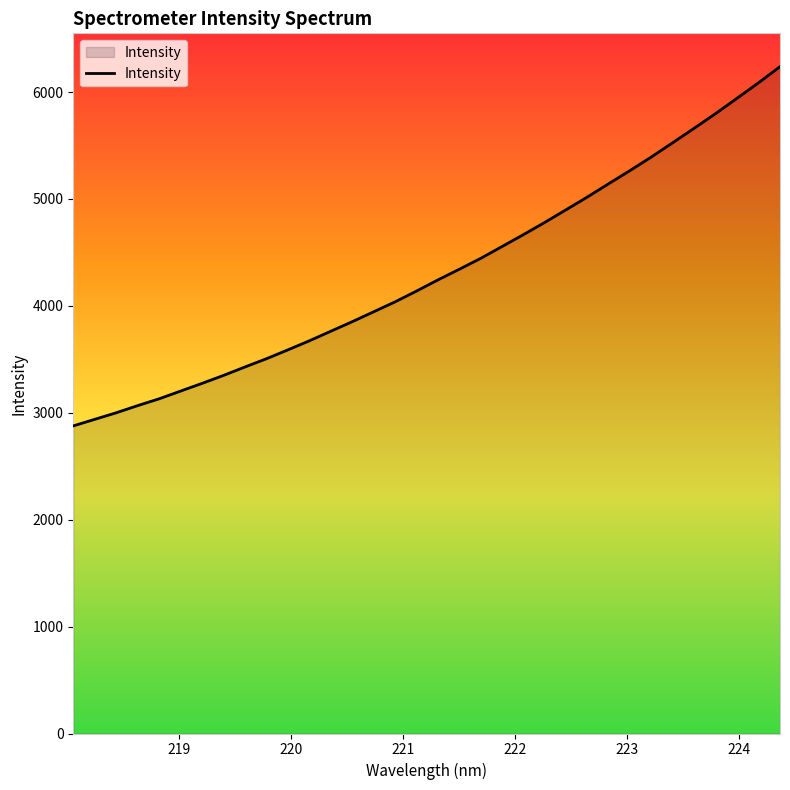

Does the chart display data point markers on the line(s)?

No